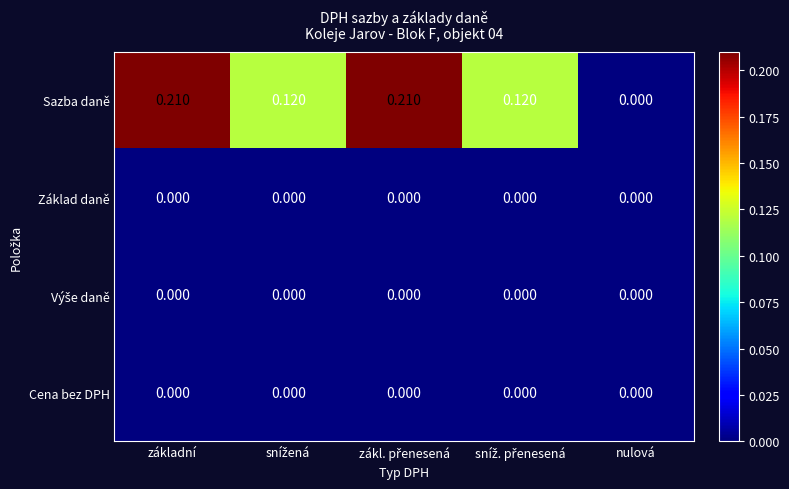

Which series has the largest total across all categories?

Sazba daně